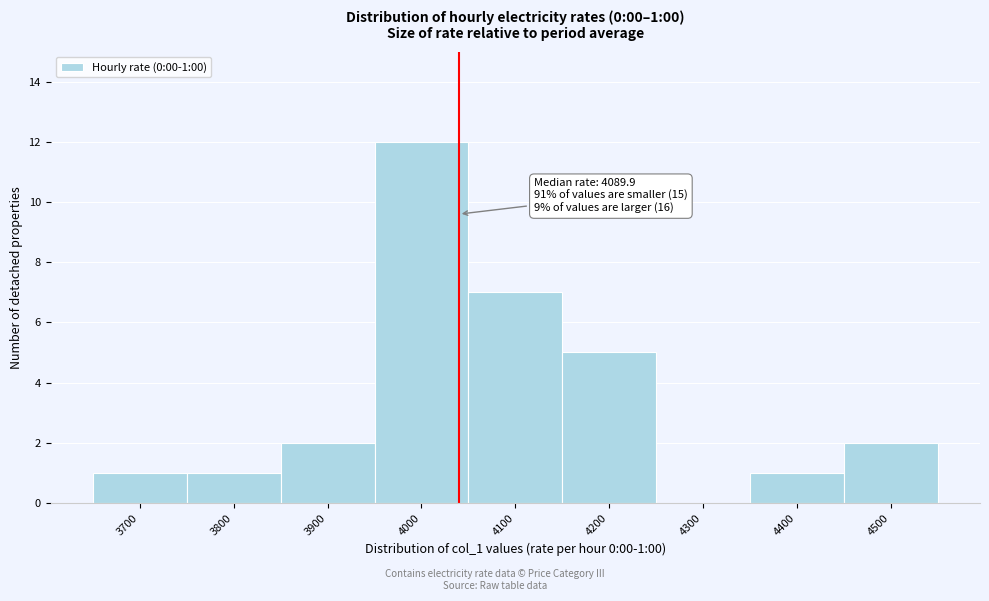

Reading right to left, extract all data points from this chart.

4500=2	4400=1	4300=0	4200=5	4100=7	4000=12	3900=2	3800=1	3700=1